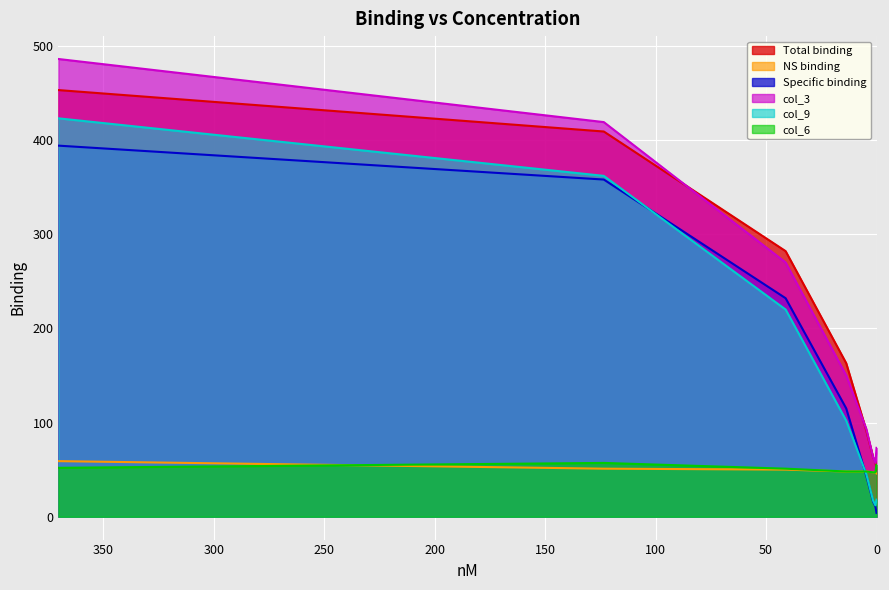

What is the value of the col_9 point at the 2nd from the left?

361.9